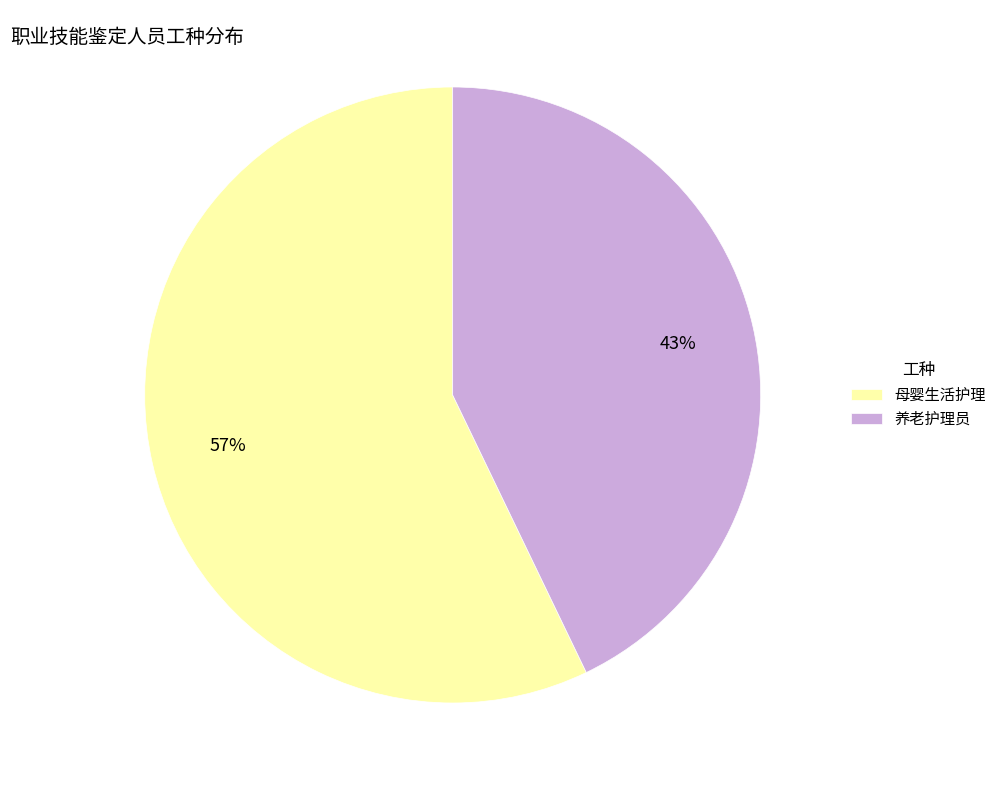

Is it true that 母婴生活护理 is 51% of the pie?

False